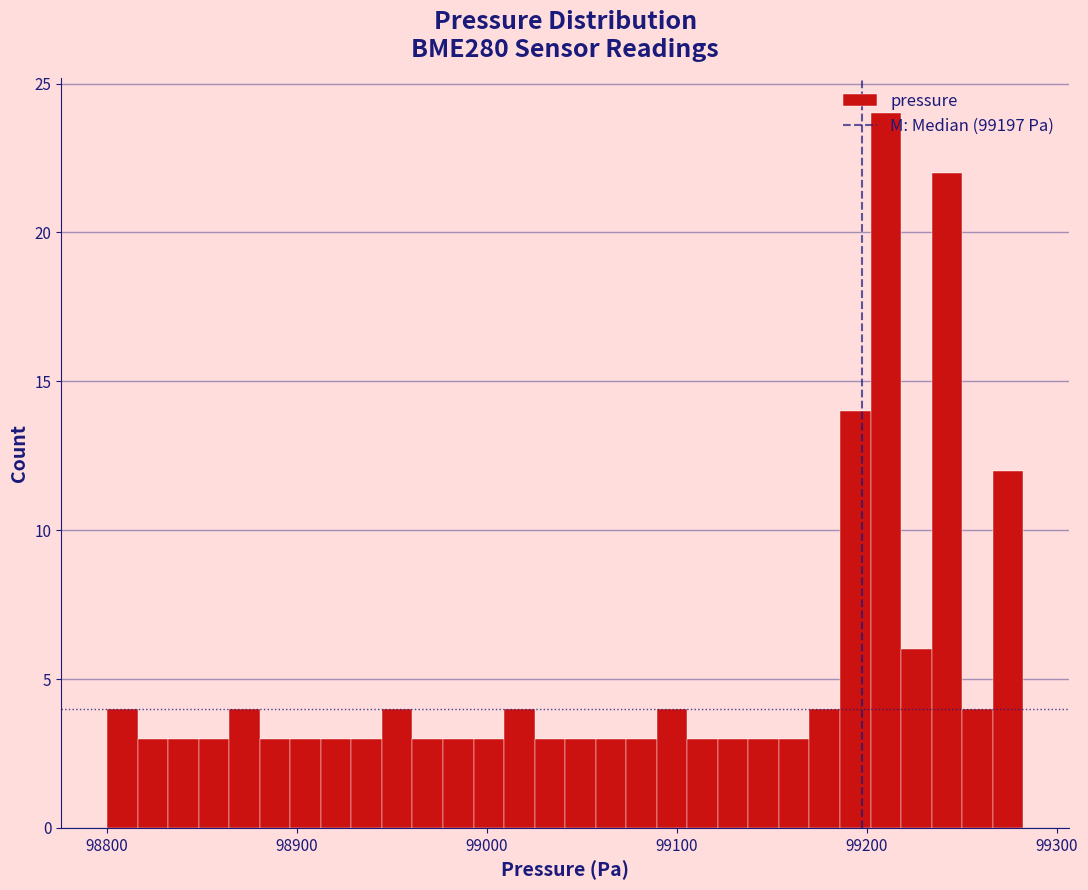

Read against the x-axis, roughly where is the centre of the tallest bar?

99210